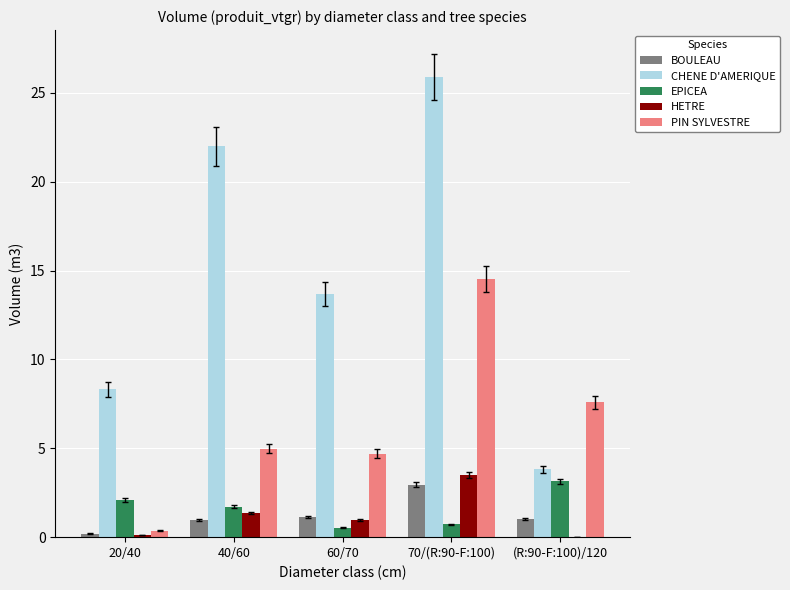

What value does the BOULEAU series have at 40/60?

1.0